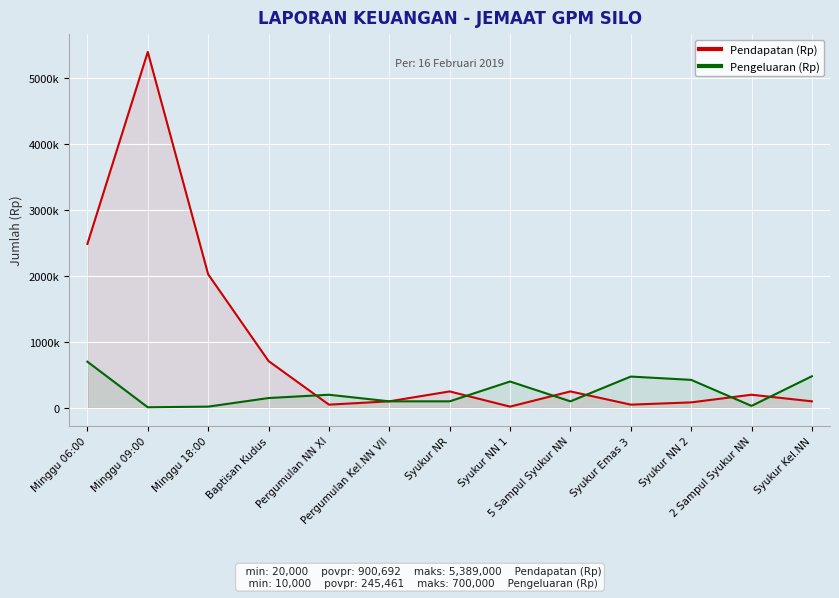

True or false: Pengeluaran (Rp) has a value of 139010 at Syukur NR.

False